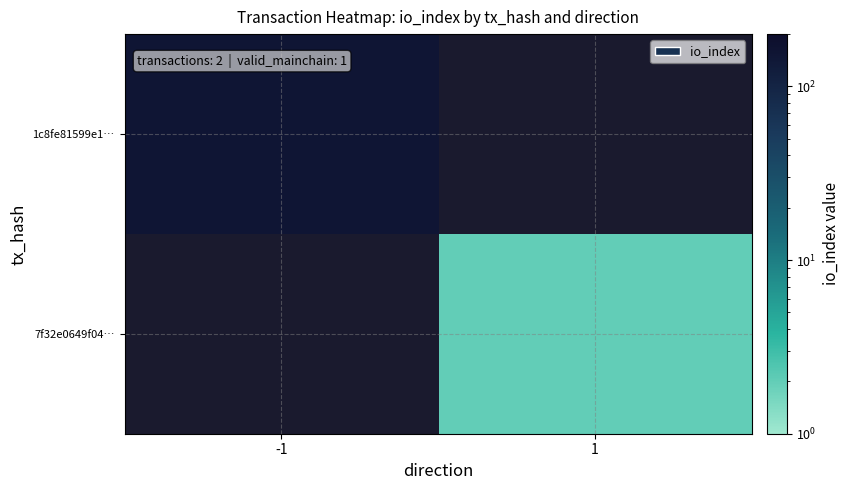

At 1, list the series in order from smallest to largest.

1c8fe81599e1…, 7f32e0649f04…